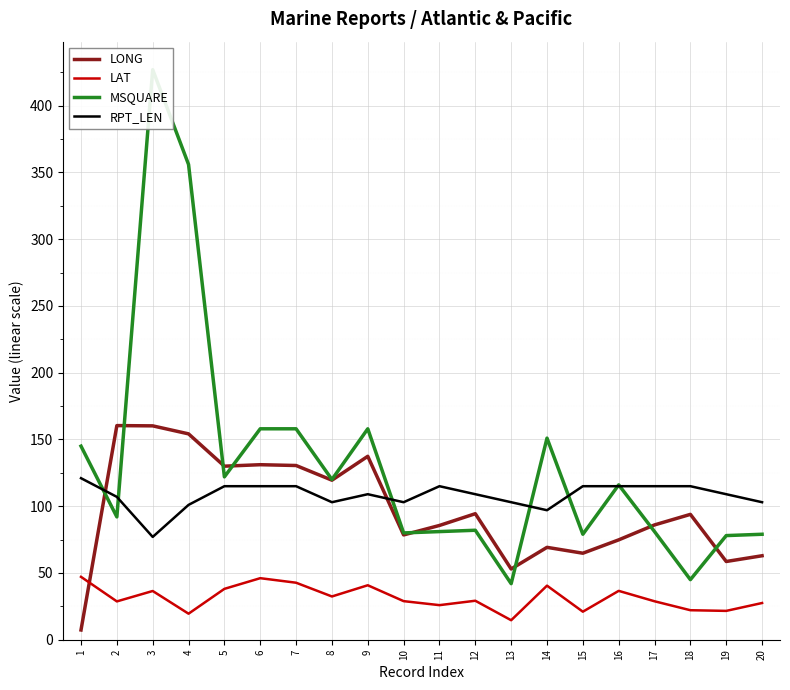

The value of LONG at 18 is 93.9. True or false?

True